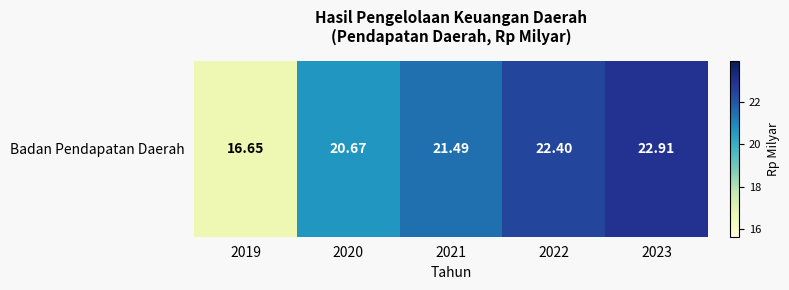

List the labels in order of value, largest first.

2023, 2022, 2021, 2020, 2019